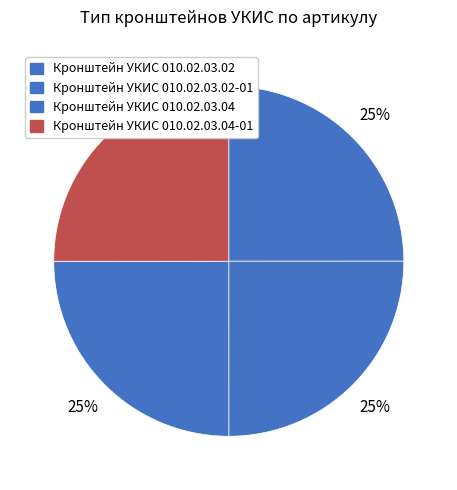

Rank the categories by value from lowest to highest.

Кронштейн УКИС 010.02.03.02, Кронштейн УКИС 010.02.03.02-01, Кронштейн УКИС 010.02.03.04, Кронштейн УКИС 010.02.03.04-01